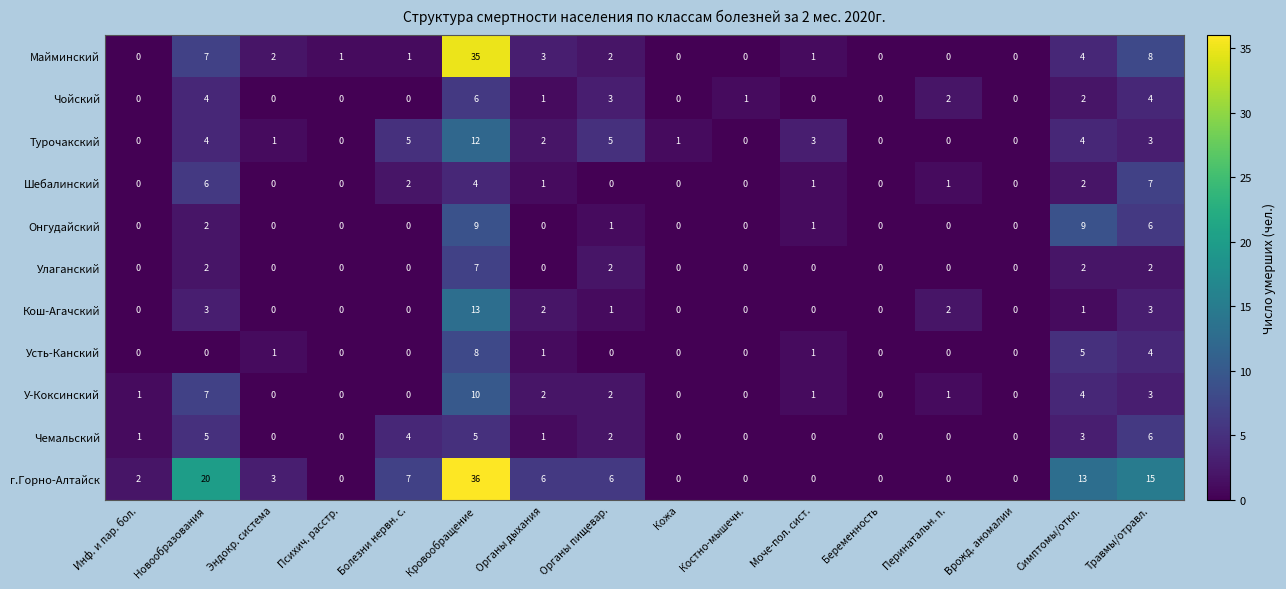

Which series has the widest spread of values?

г.Горно-Алтайск